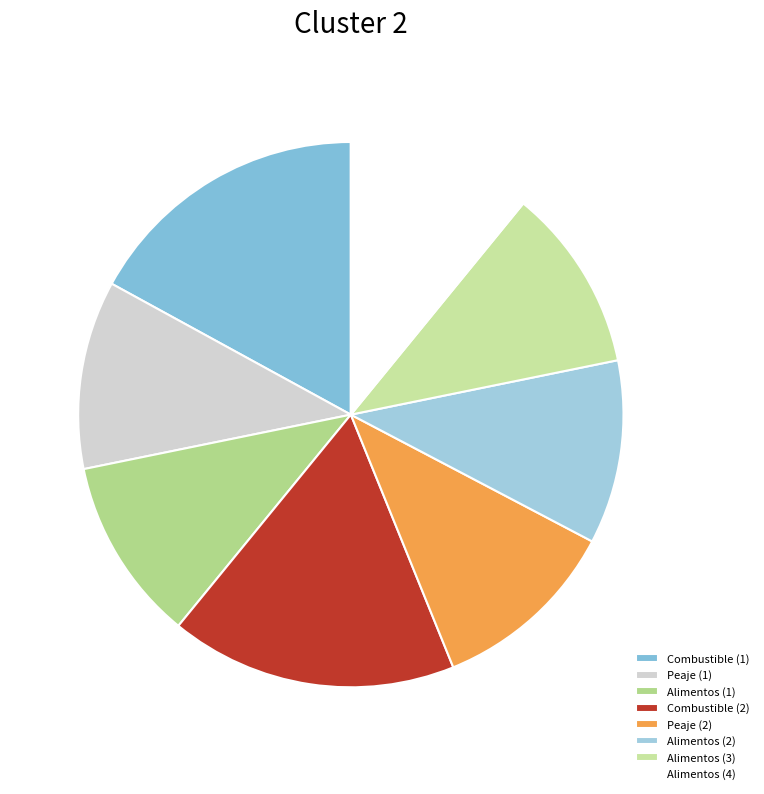

What is the ratio of the value at Peaje (2) to the value at Combustible (1)?

0.7